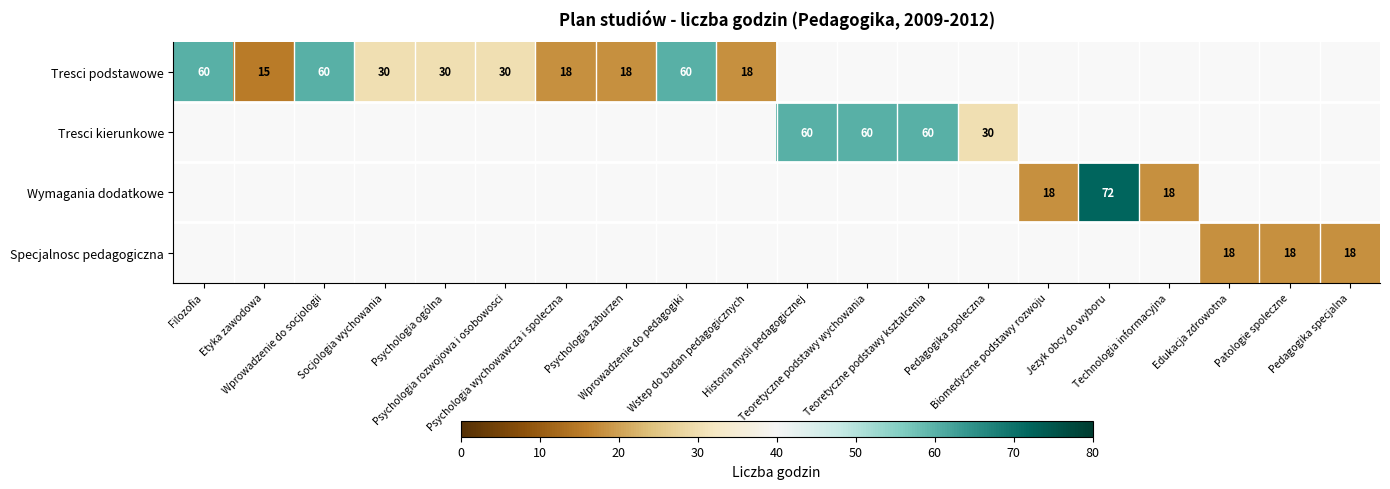

Count the number of categories in the chart.

20